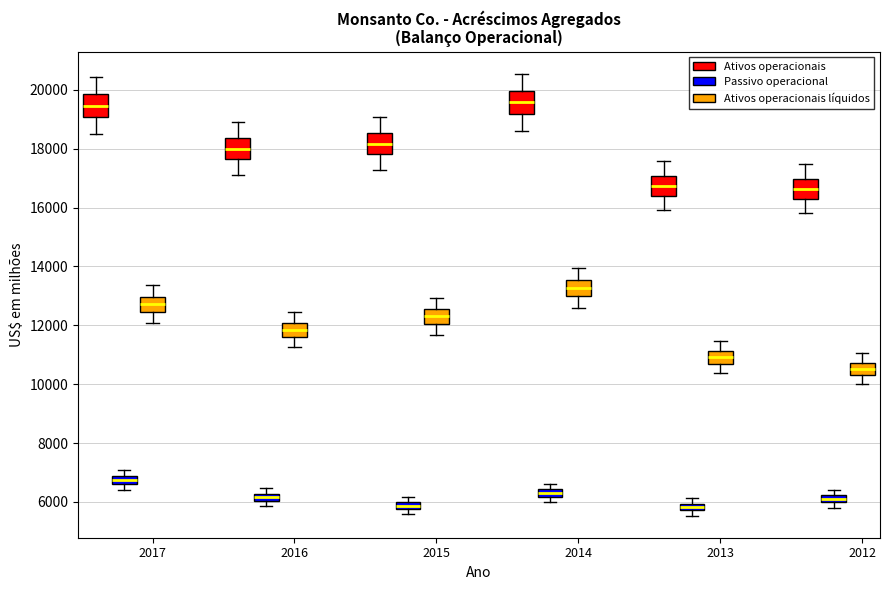

Where is the lower edge of the box for 2014 (Passivo operacional) on the y-axis? The values are not printed on the chart, so give them approximately, as read against the axis.

6200